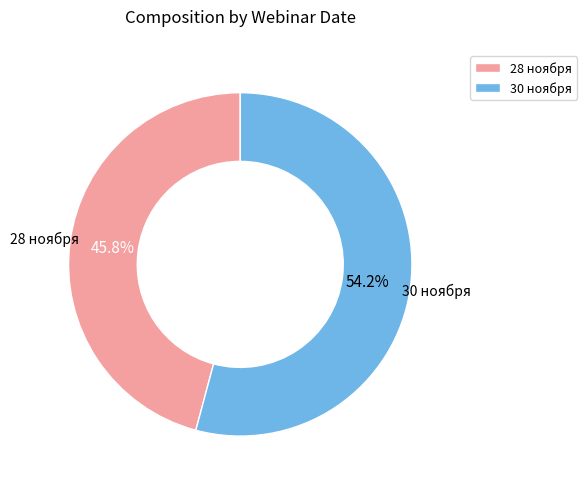

Do 30 ноября and 28 ноября together represent more than half of the pie?

Yes